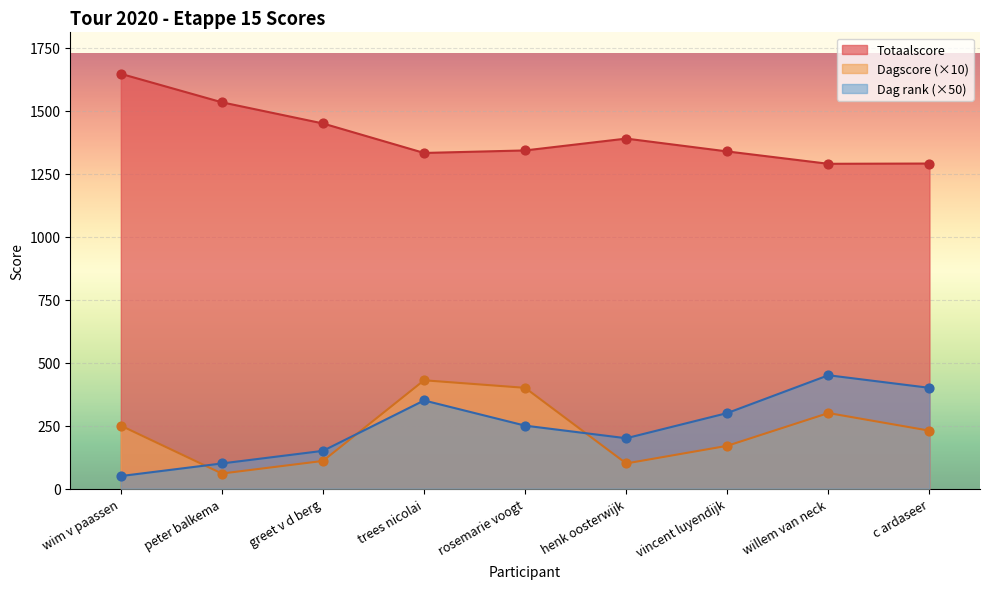

What is the total value across all series at wim v paassen?

1946